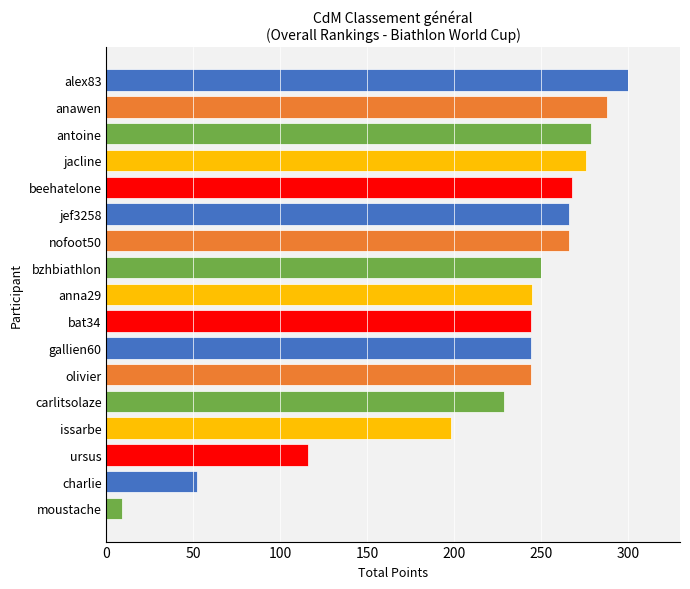

What is the change in value from antoine to anawen?

+9